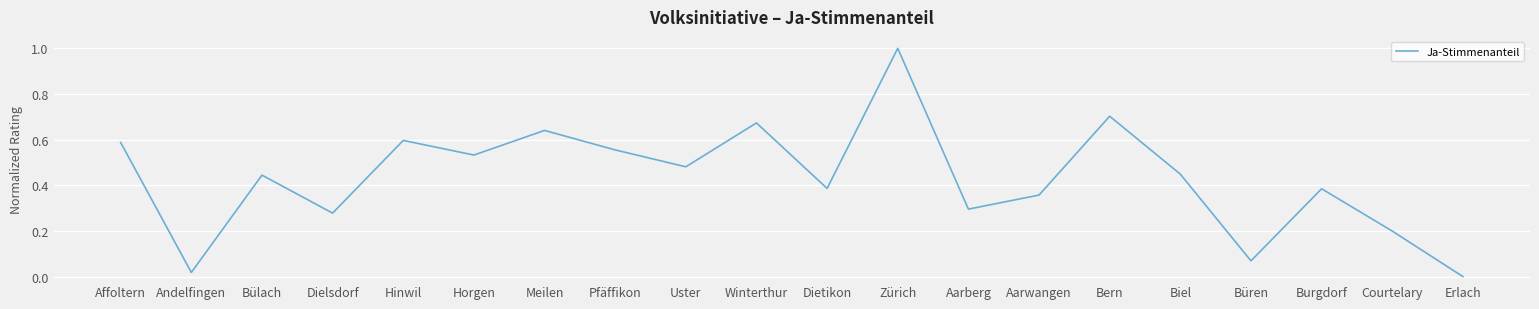

Which category has the lowest value across all series?

Erlach